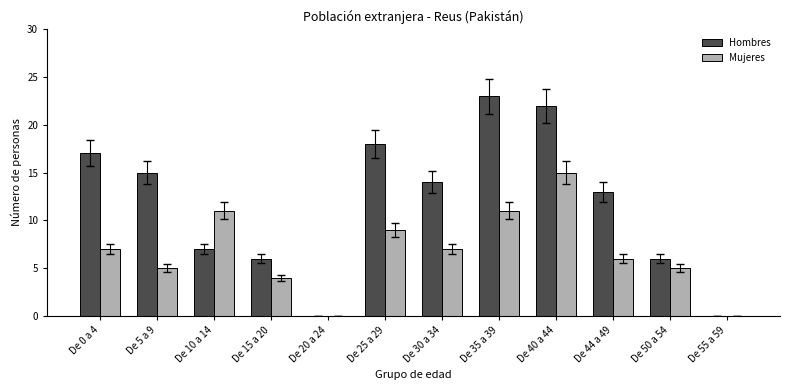

What is the total value across all series at De 44 a 49?

19